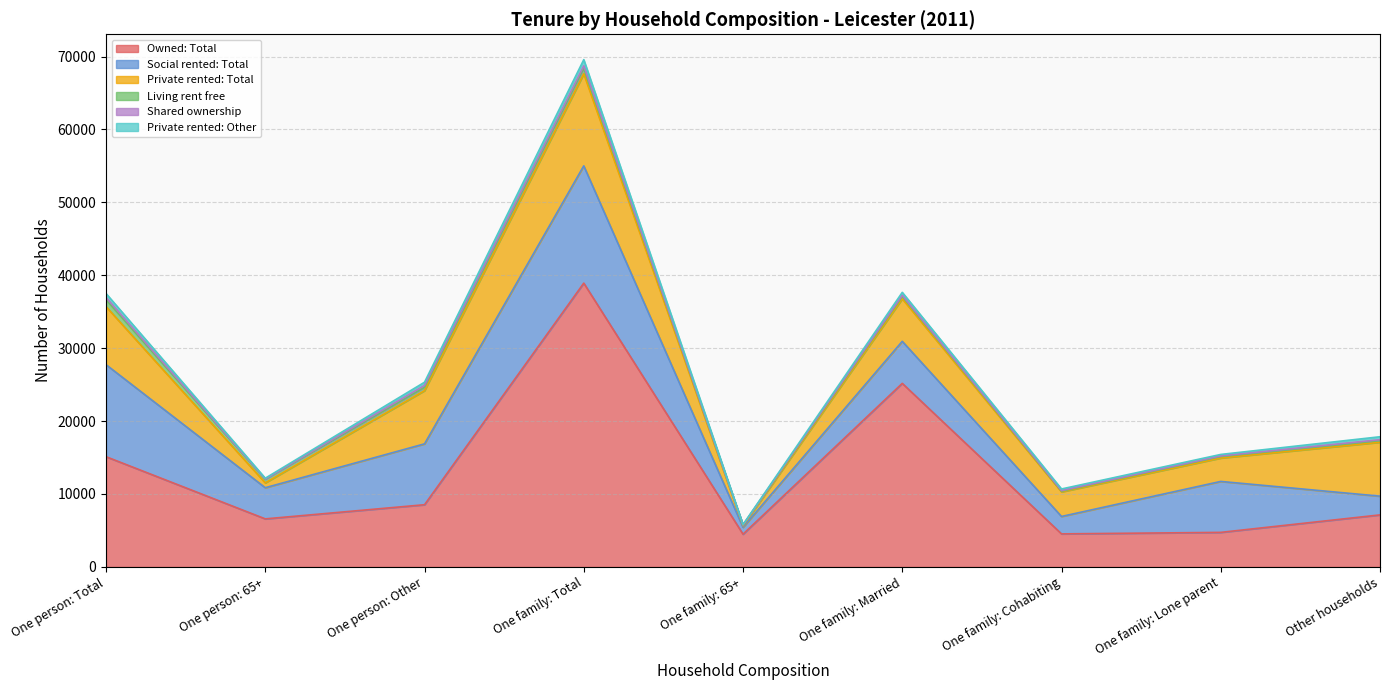

Rank the series at One family: Lone parent from highest to lowest value.

Social rented: Total, Owned: Total, Private rented: Total, Living rent free, Private rented: Other, Shared ownership